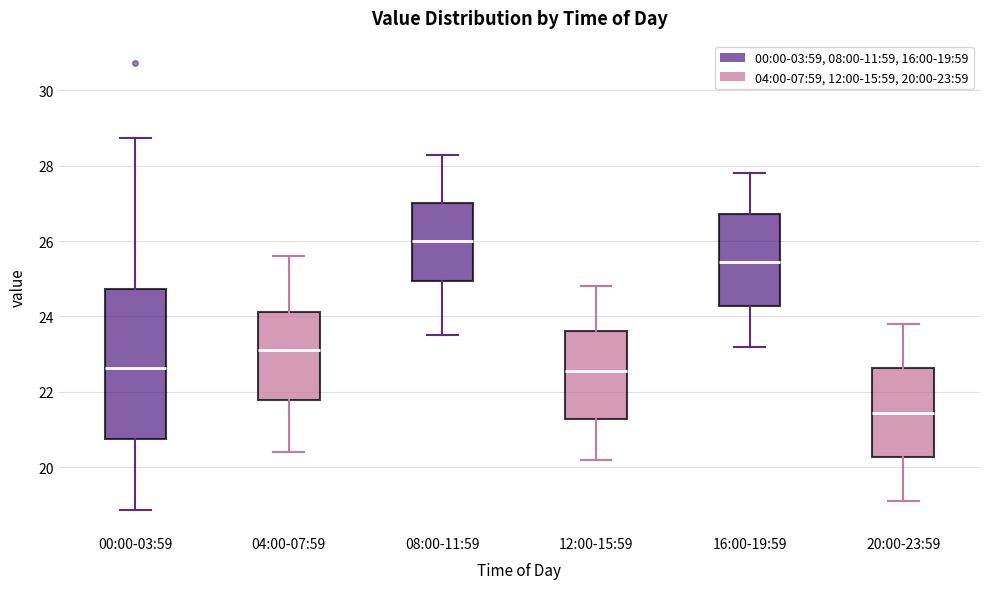

Which box has the highest median line?

08:00-11:59